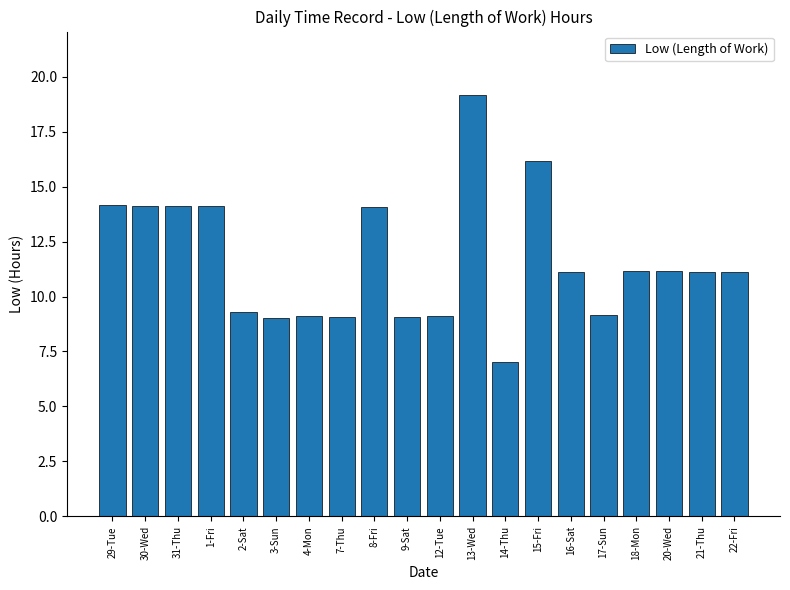

What is the ratio of the value at 7-Thu to the value at 17-Sun?

1.0